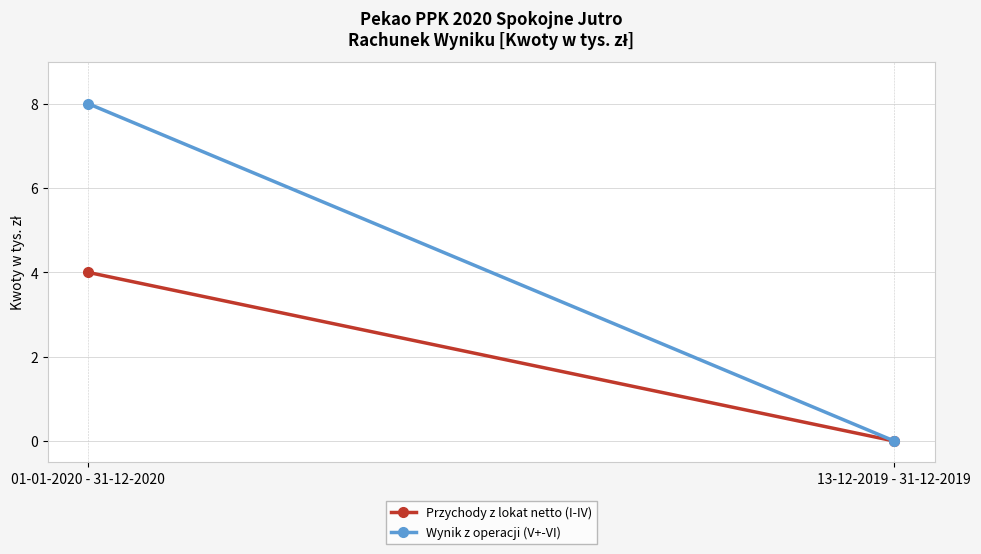

Between 13-12-2019 - 31-12-2019 and 01-01-2020 - 31-12-2020, which is larger?

01-01-2020 - 31-12-2020